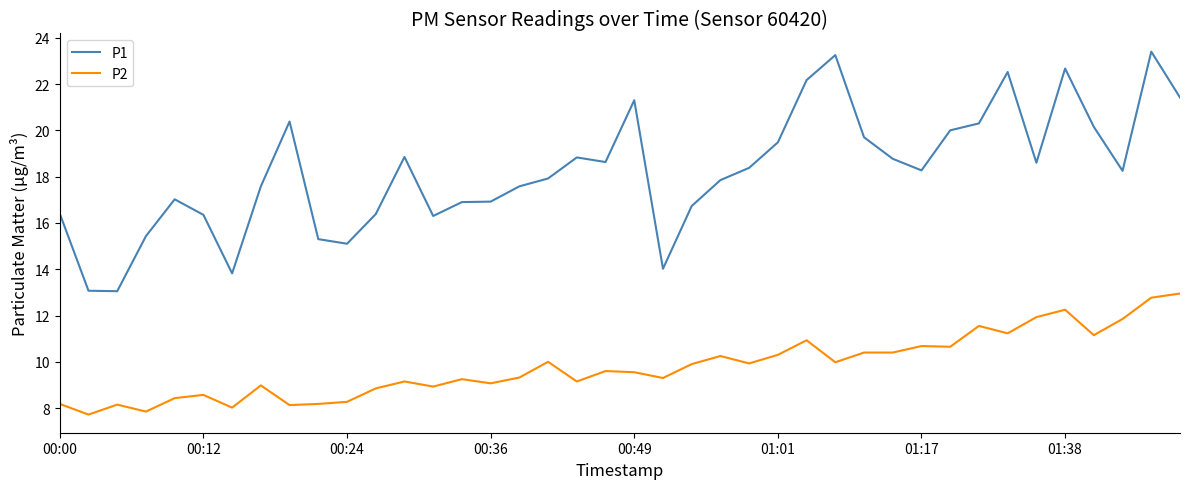

What is the greatest value displayed?

23.4